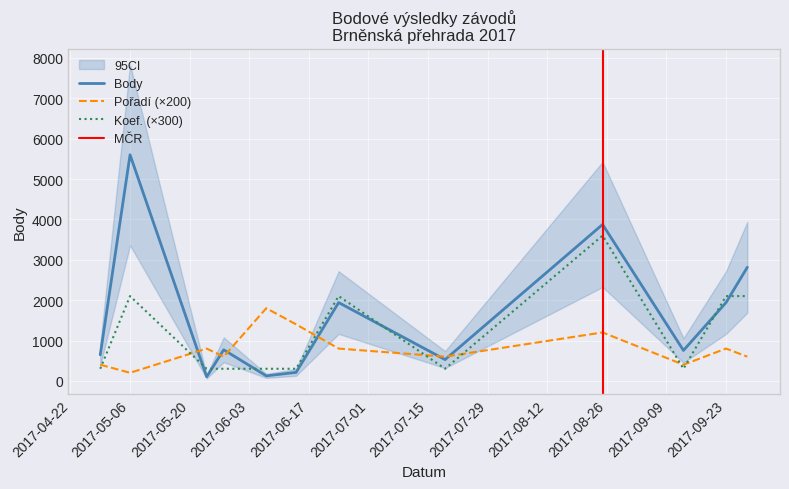

The value of Pořadí (×200) at 2017-09-23 is 800. True or false?

True